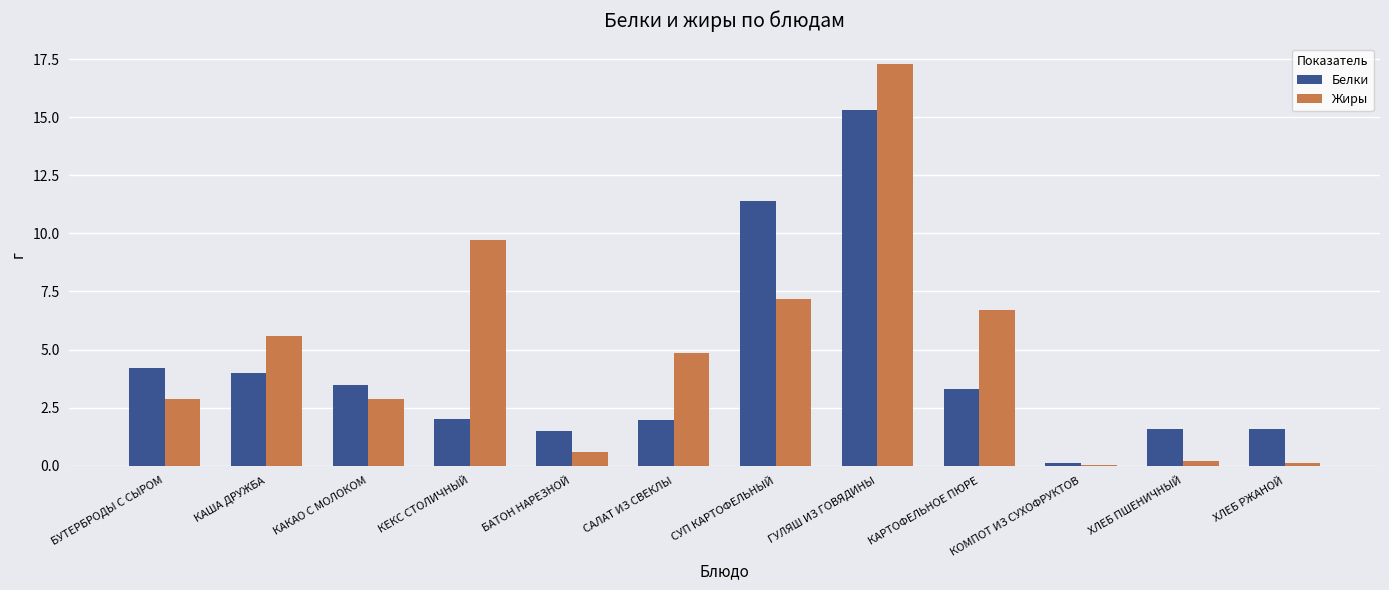

The value of Белки at СУП КАРТОФЕЛЬНЫЙ is 18.4. True or false?

False